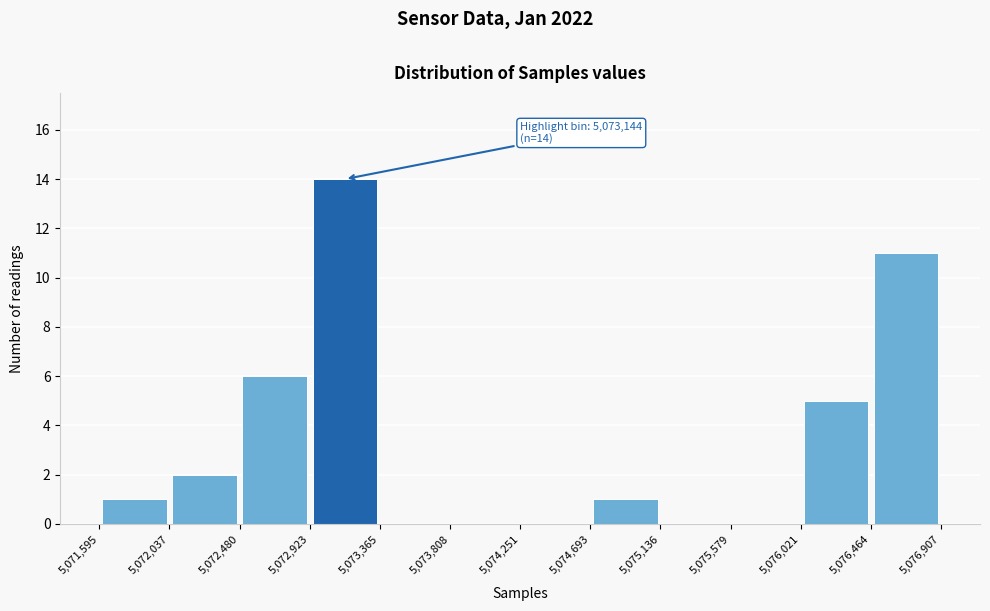

Over which range of the x-axis is the bar tallest?

5,072,923 to 5,073,365